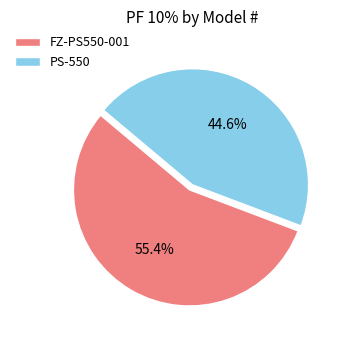

Which has a higher value, FZ-PS550-001 or PS-550?

FZ-PS550-001